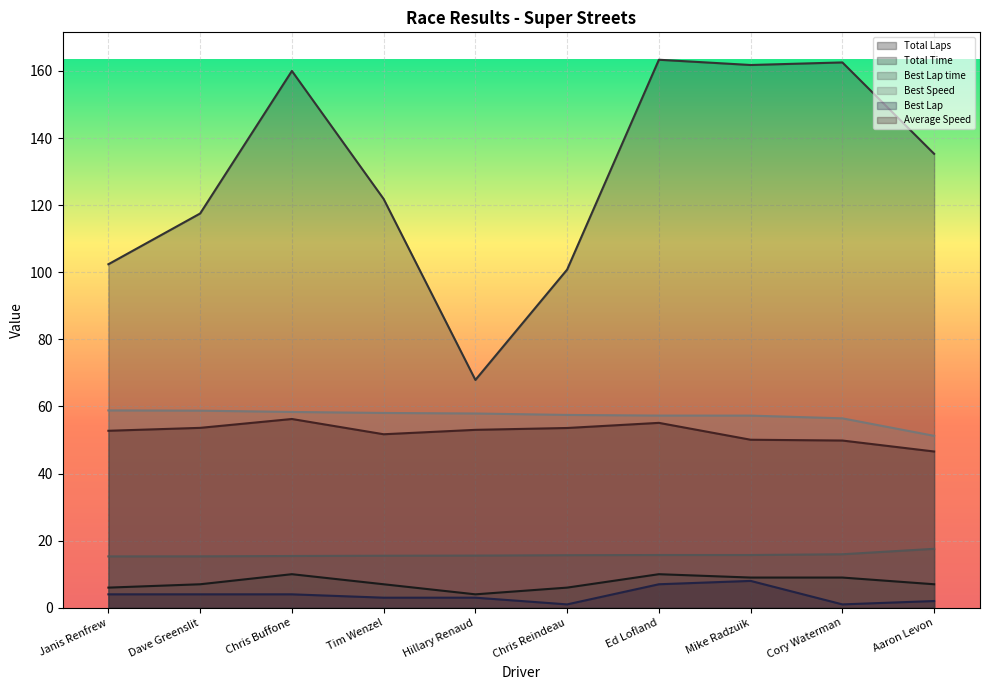

What are all the series names shown in the legend?

Total Laps, Total Time, Best Lap time, Best Speed, Best Lap, Average Speed